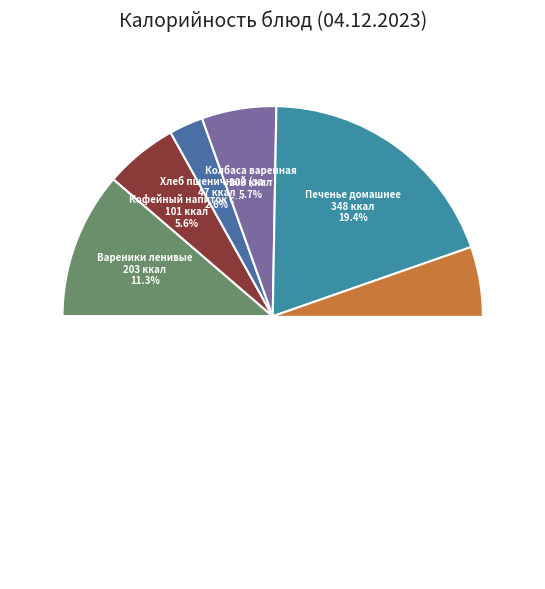

To the nearest percent, what is the difference between the largest and smallest slice percentages?

17%